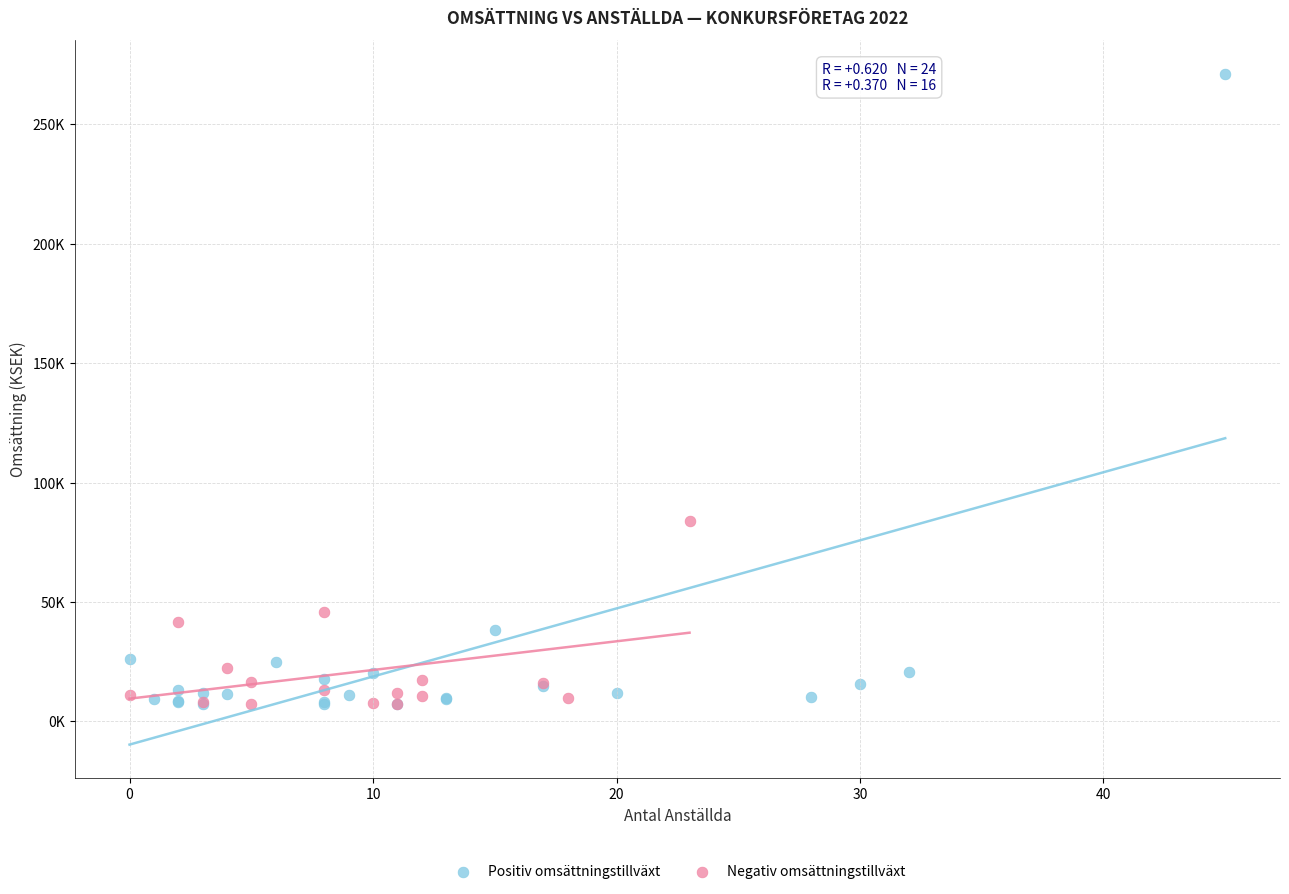

What are all the series names shown in the legend?

Positiv omsättningstillväxt, Negativ omsättningstillväxt